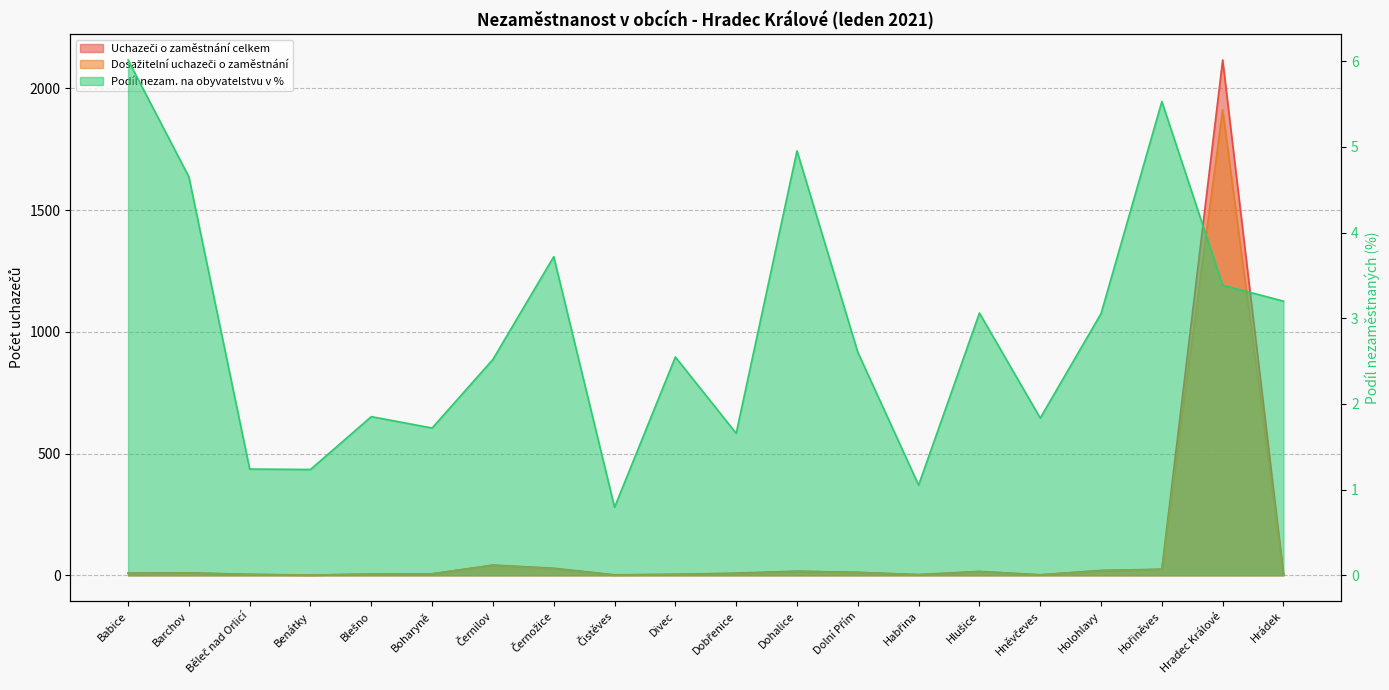

Which series has the largest total across all categories?

Uchazeči o zaměstnání celkem